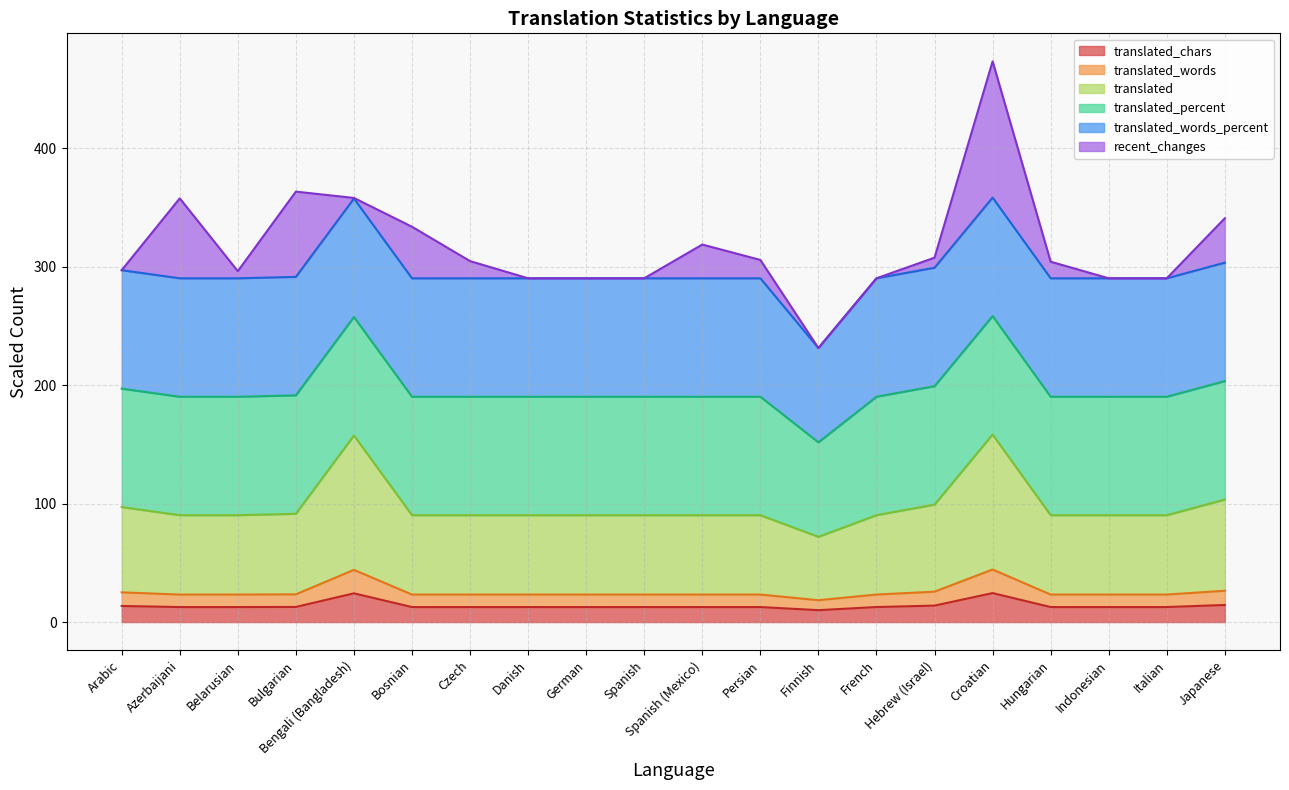

Which category has the highest value in the translated_words series?

Croatian